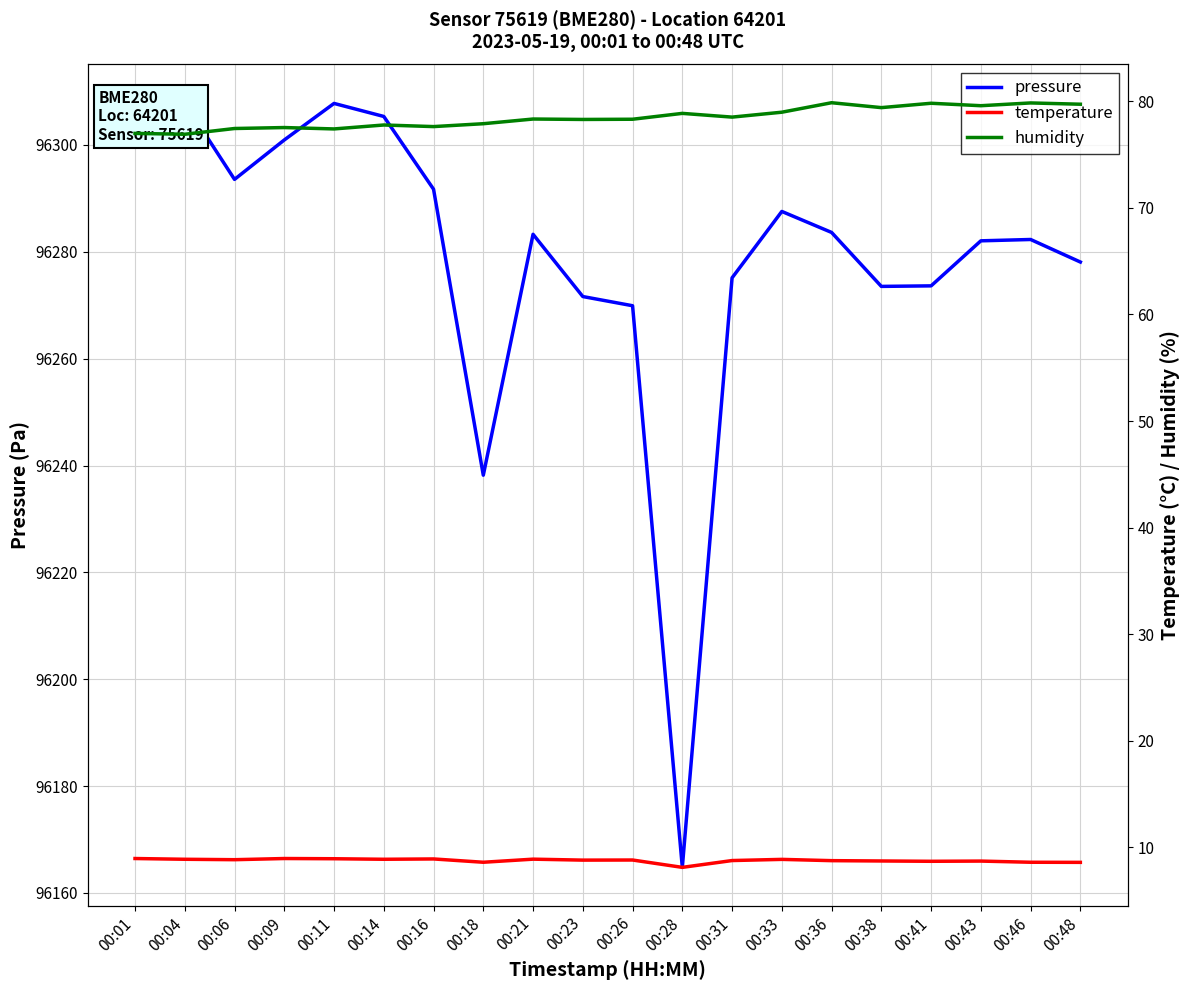

What is the sum of all humidity values?

1569.4